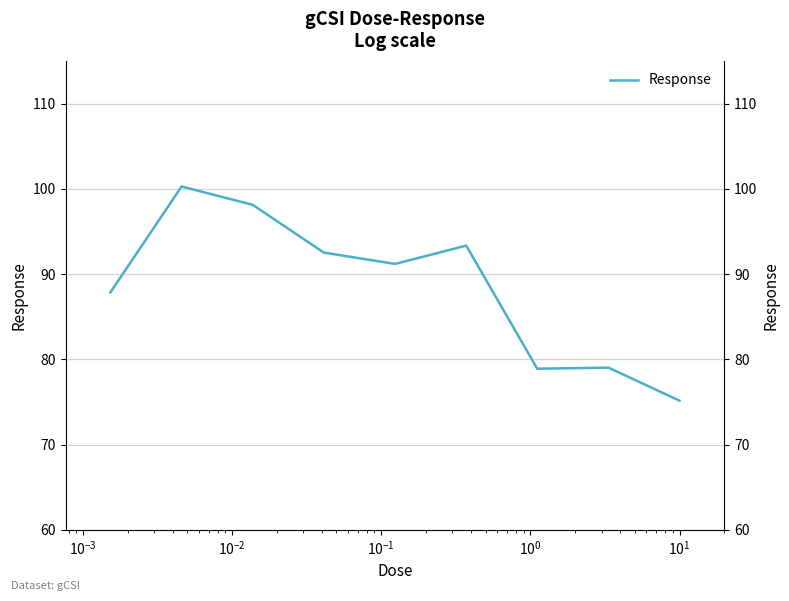

How many lines are shown in the chart?

1